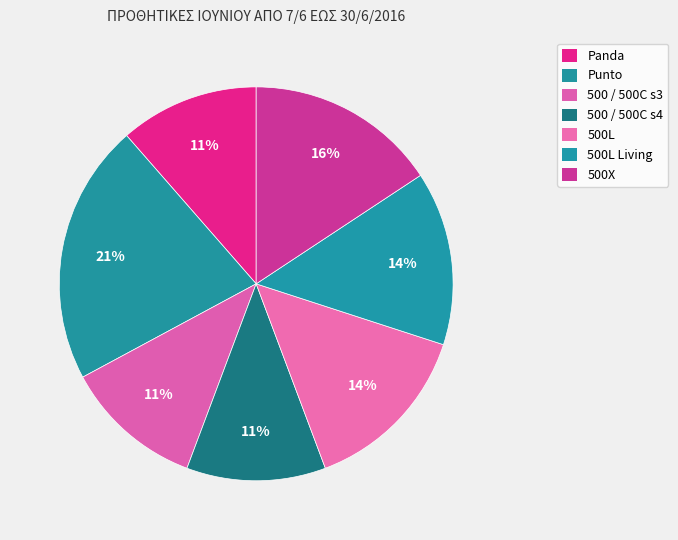

Rank the categories by value from lowest to highest.

Panda, 500 / 500C s3, 500 / 500C s4, 500L, 500L Living, 500X, Punto